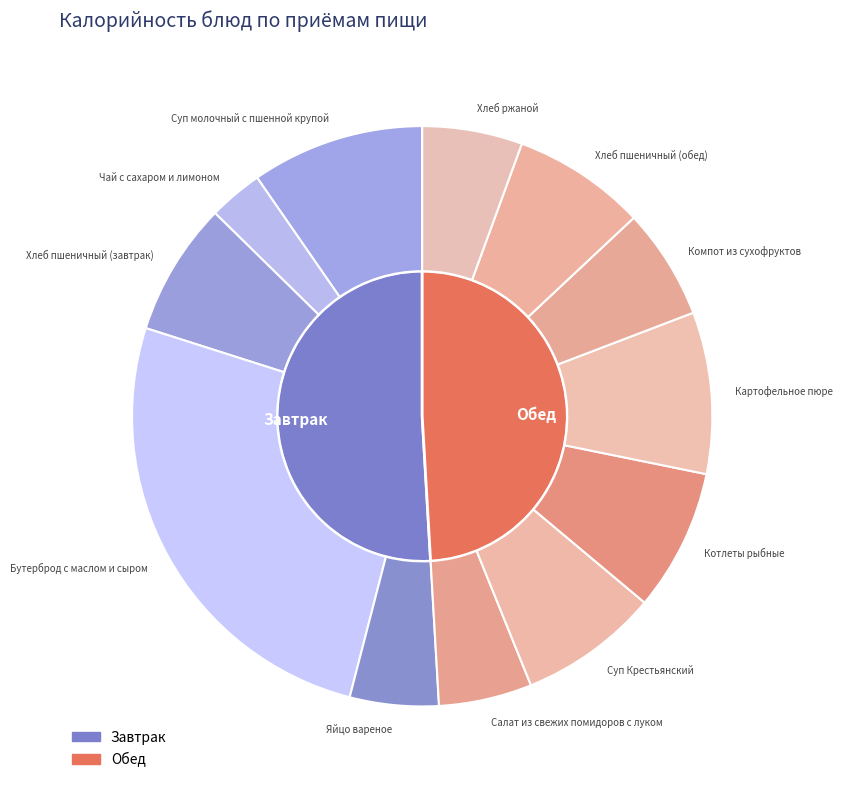

What percentage is NOT represented by Хлеб ржаной?

94.4%